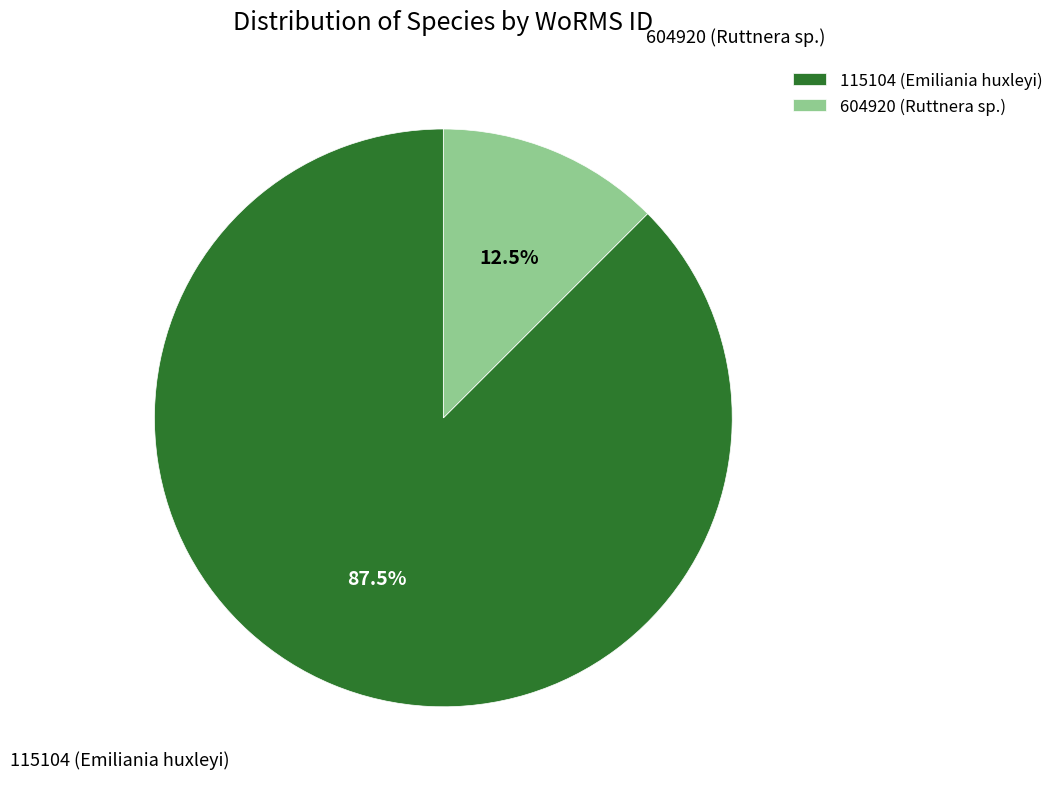

Is there a majority slice in this chart?

Yes